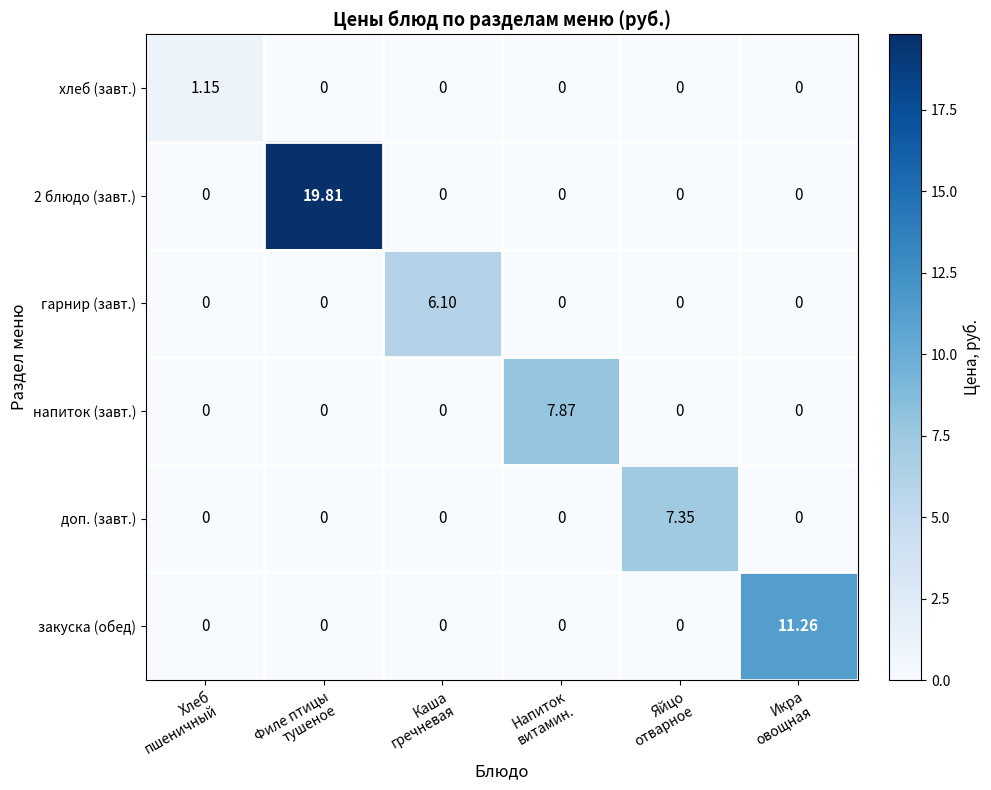

At how many categories does at least one series exceed 15?

1